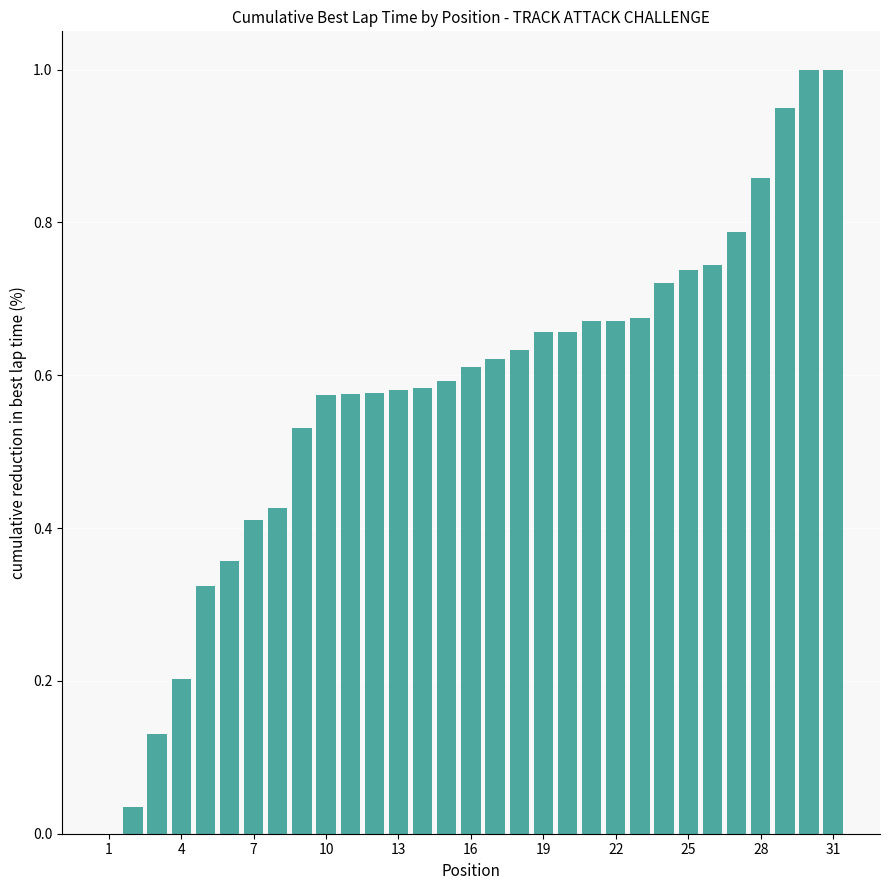

How many distinct data groups are displayed?

1